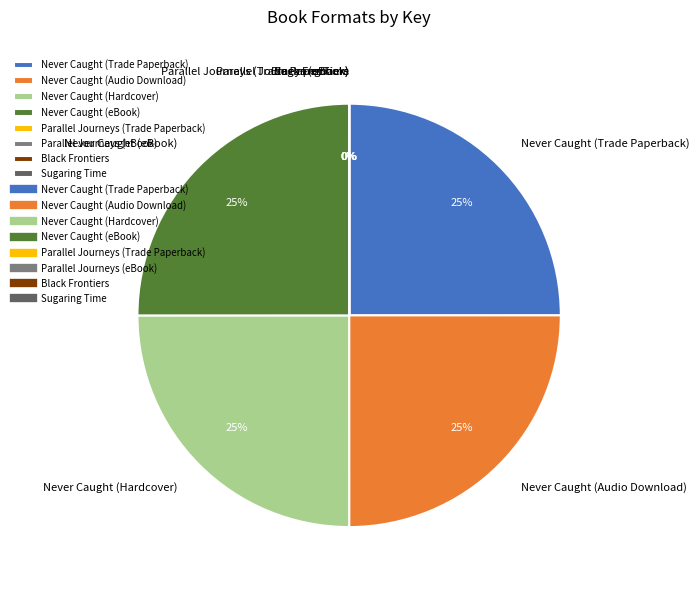

The Never Caught (eBook) slice represents 18% of the pie. True or false?

False